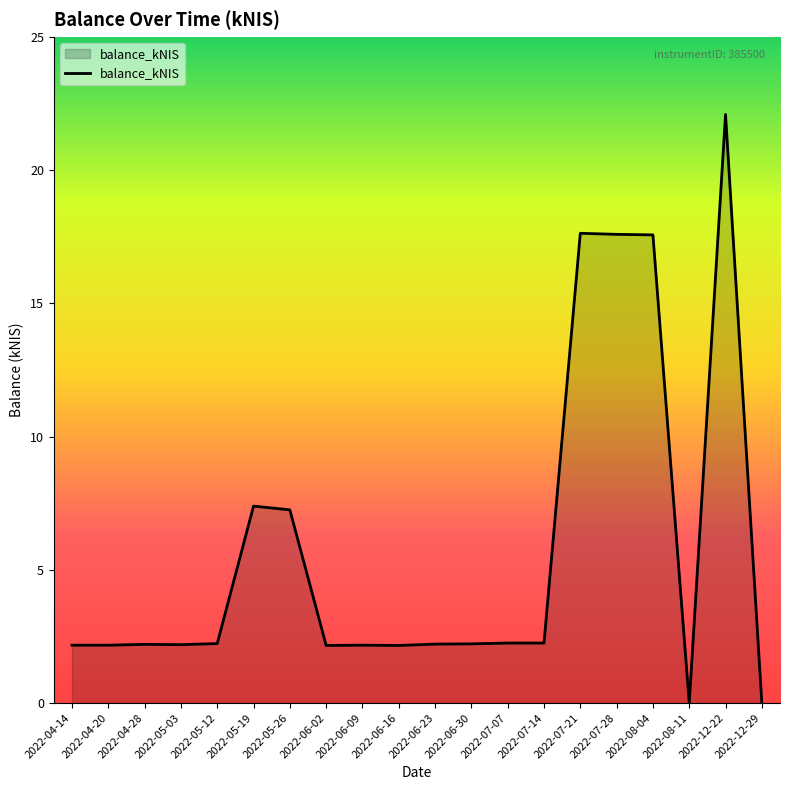

What is the difference between the second highest and minimum values?

17.6